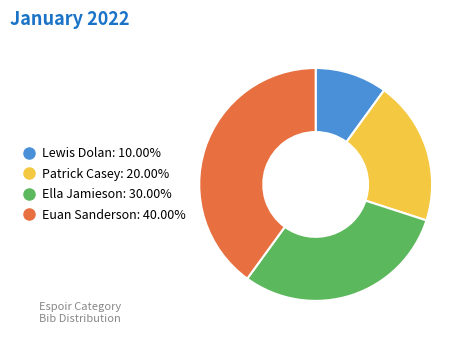

How many slices are in this pie chart?

4